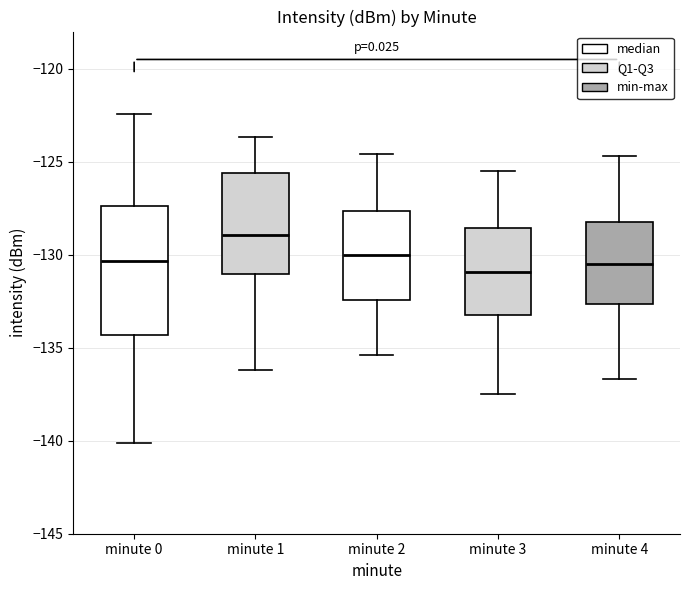

Reading left to right, read every box against the y-axis: the position of its median line, the range the box covers, and the ends of its whiskers. The values are not printed on the chart, so give them approximately, as read against the axis.

minute 0: median -130.5, box -134.5 to -127.5, whiskers -140.0 to -122.5
minute 1: median -129.0, box -131.0 to -125.5, whiskers -136.0 to -123.5
minute 2: median -130.0, box -132.5 to -127.5, whiskers -135.5 to -124.5
minute 3: median -131.0, box -133.0 to -128.5, whiskers -137.5 to -125.5
minute 4: median -130.5, box -132.5 to -128.0, whiskers -136.5 to -124.5